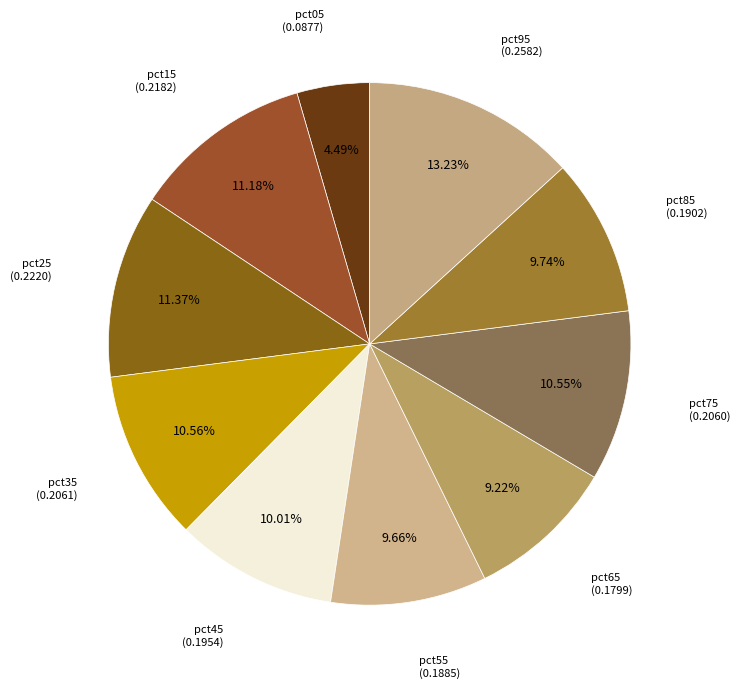

Count the number of slices in the pie.

10